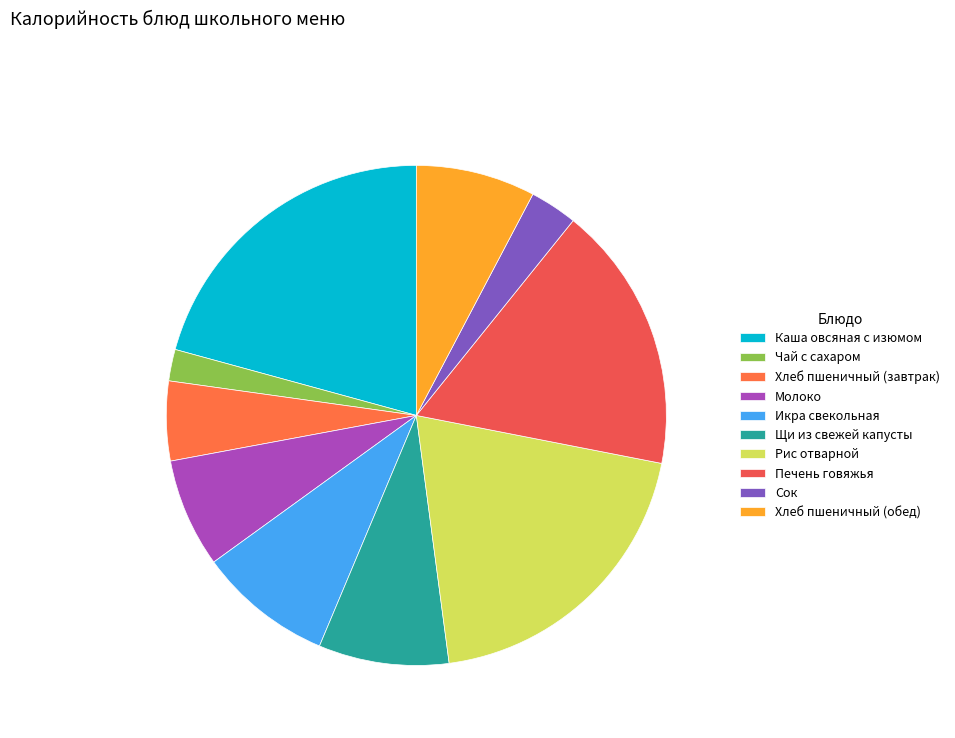

Is the sum of Молоко and Сок greater than half?

No